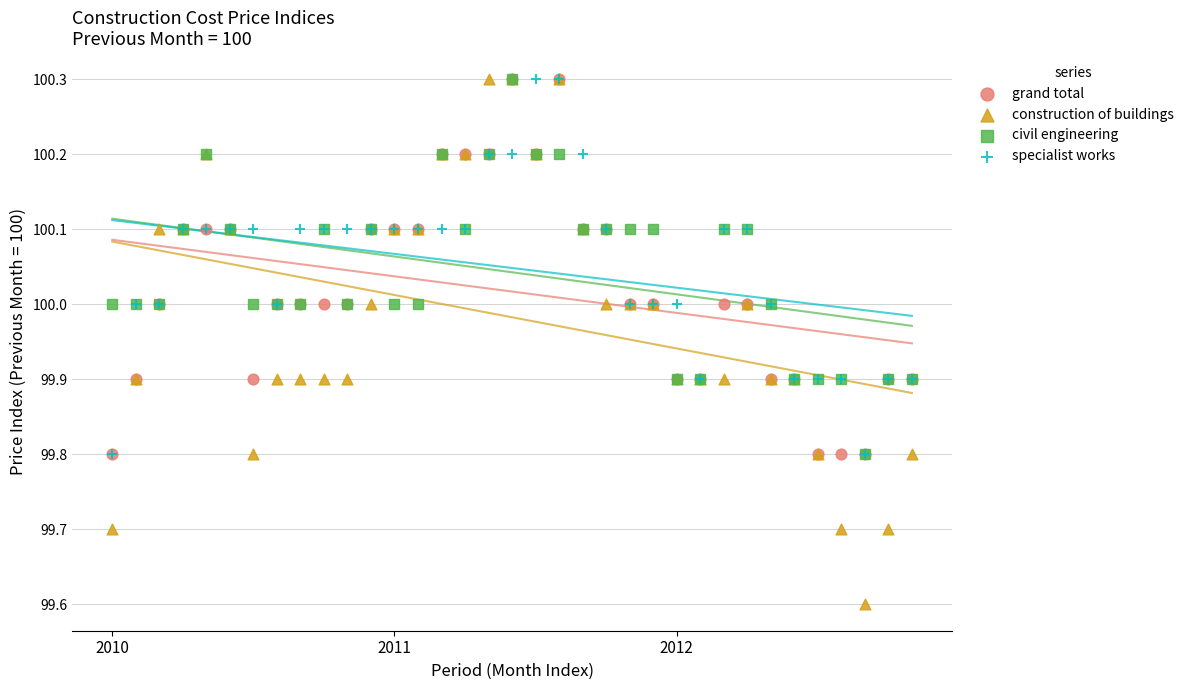

In the construction of buildings series, what Y value is closest to 99?

99.6